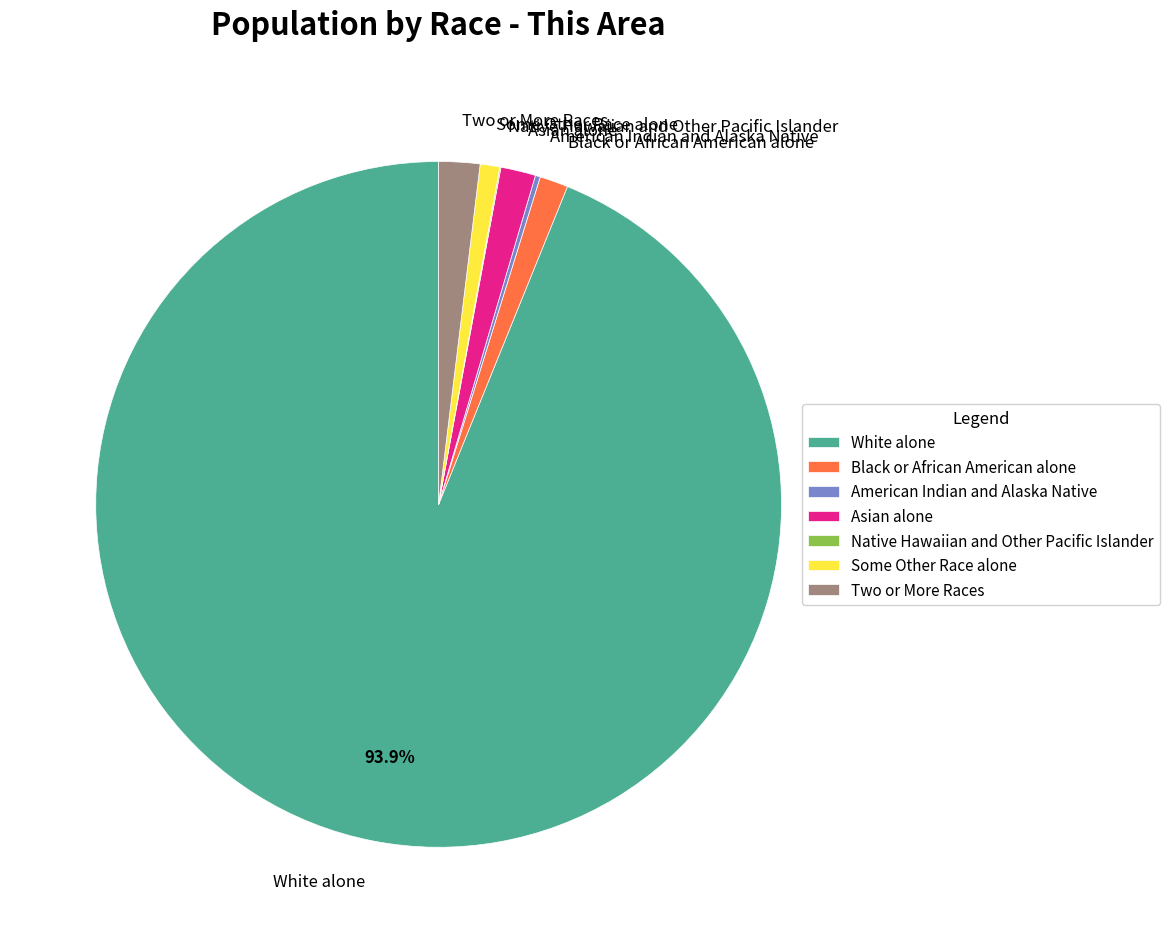

Which slice is the largest?

White alone